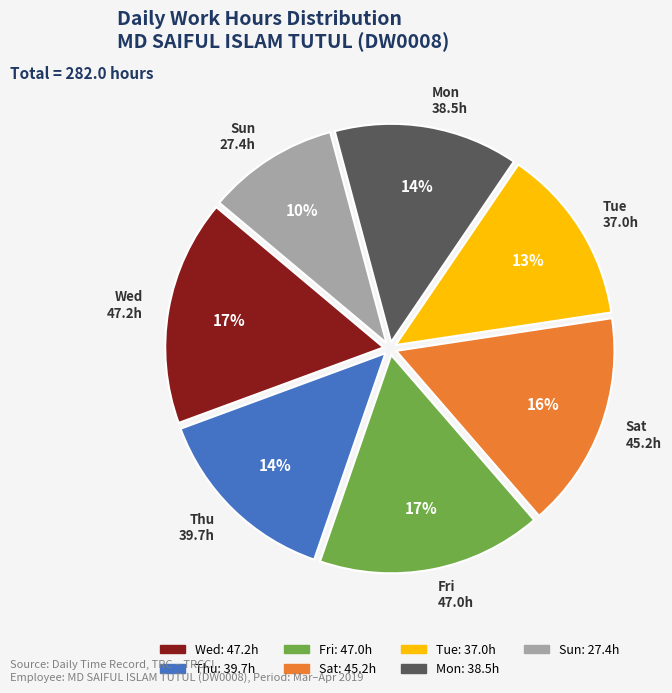

Does Wed account for over 50% of the chart?

No